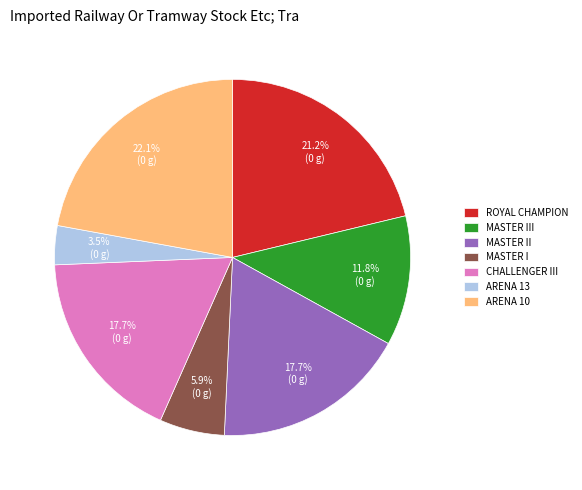

Is there any slice that represents more than half of the pie?

No